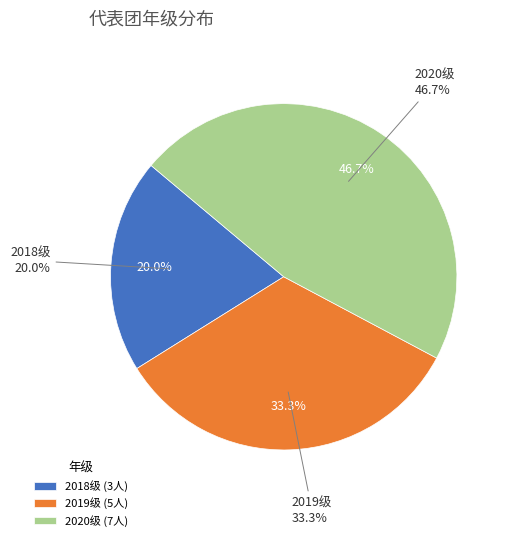

Does any single category account for the majority?

No